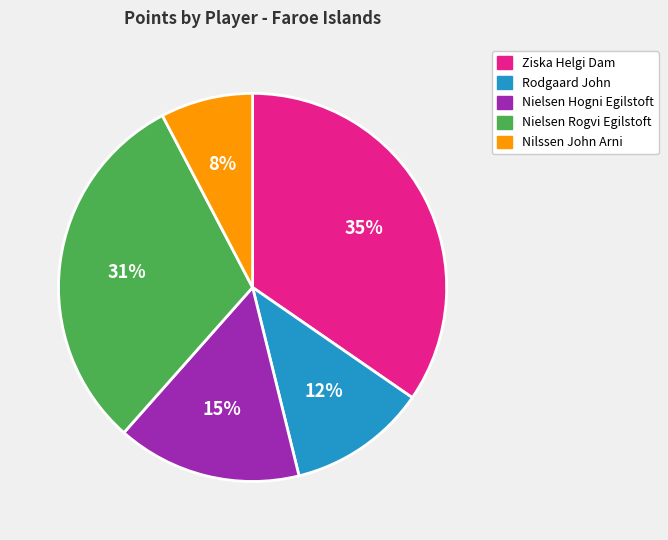

Is it true that Nielsen Rogvi Egilstoft is 31% of the pie?

True